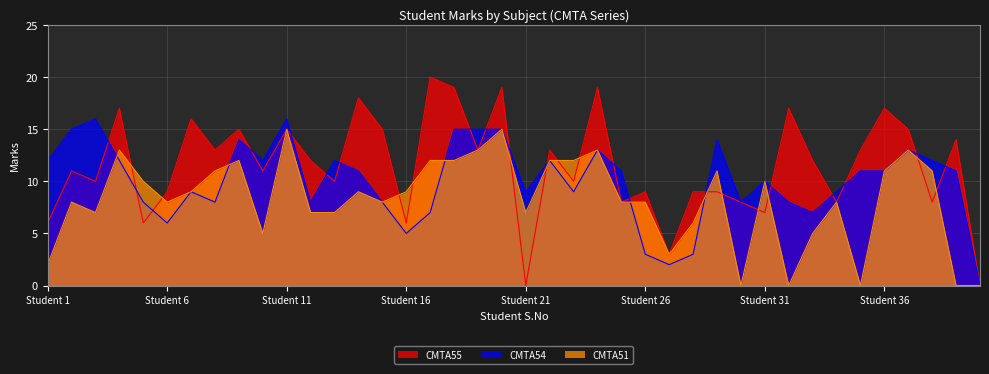

What is the approximate value of CMTA55 at 24, to the nearest 5?

20